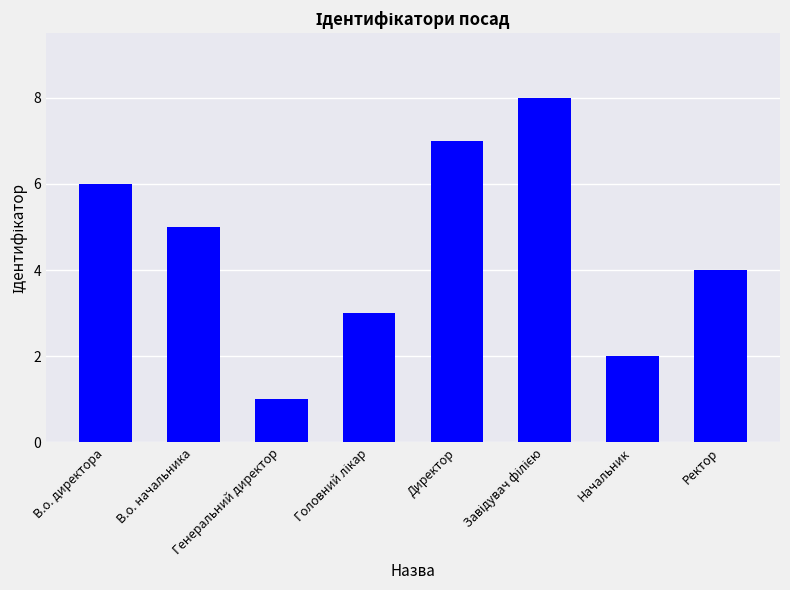

What is the difference between the second highest and second lowest values?

5